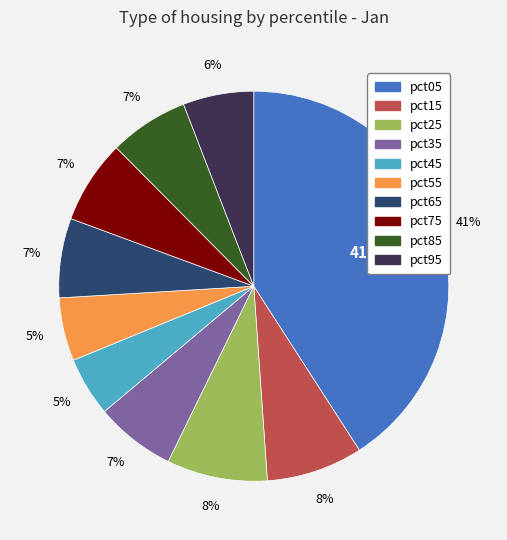

Is the sum of pct15 and pct45 greater than half?

No